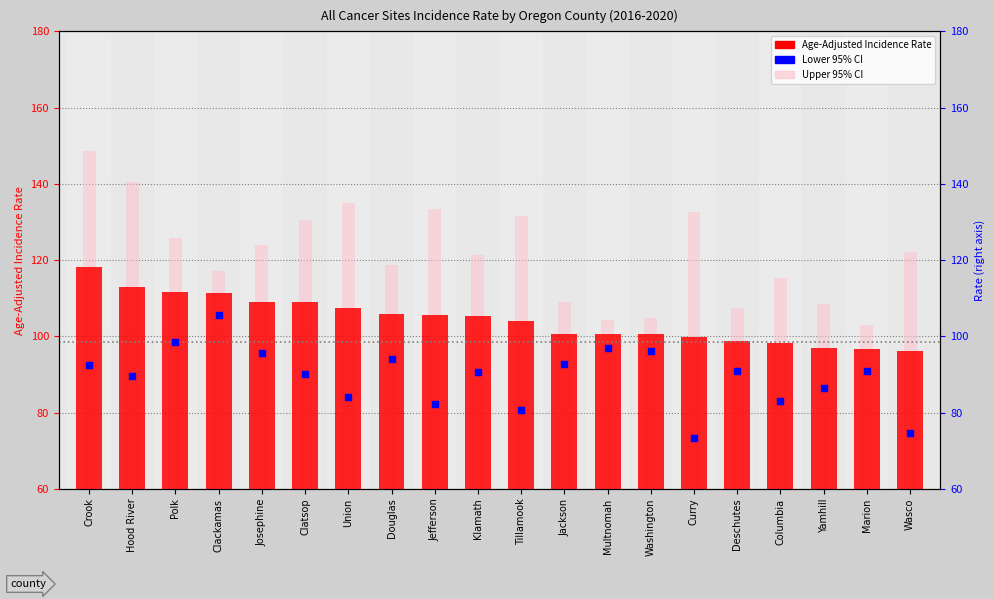

Which series contains the highest Y value?

Upper 95% CI